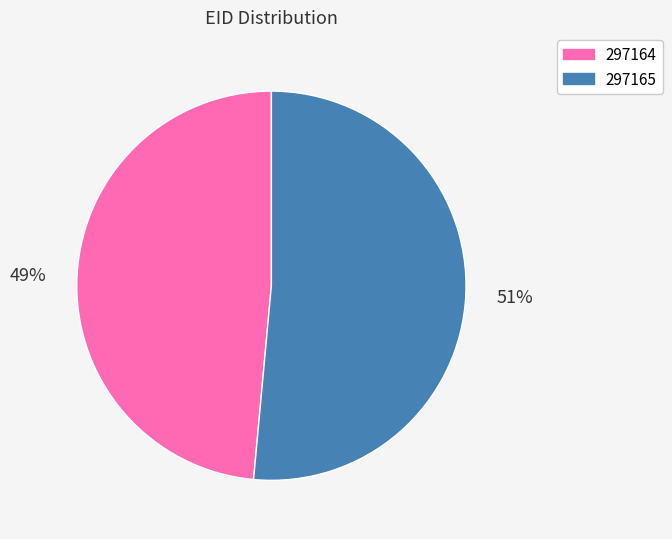

Combined, do 297164 and 297165 account for over 50%?

Yes